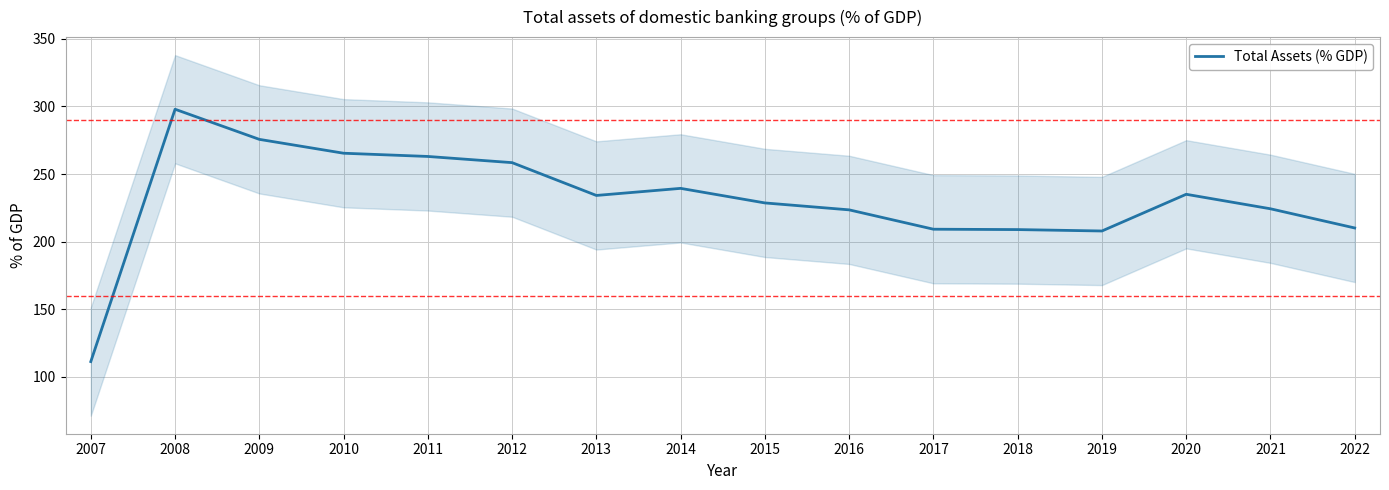

Which has a higher value, 2017 or 2016?

2016